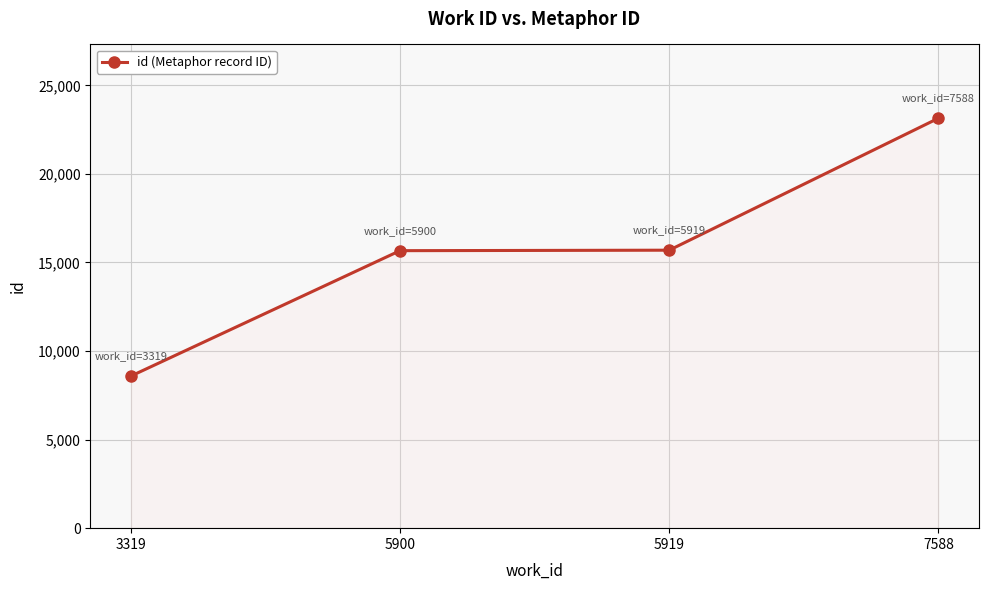

True or false: the data has more than 2 interior local peaks.

False